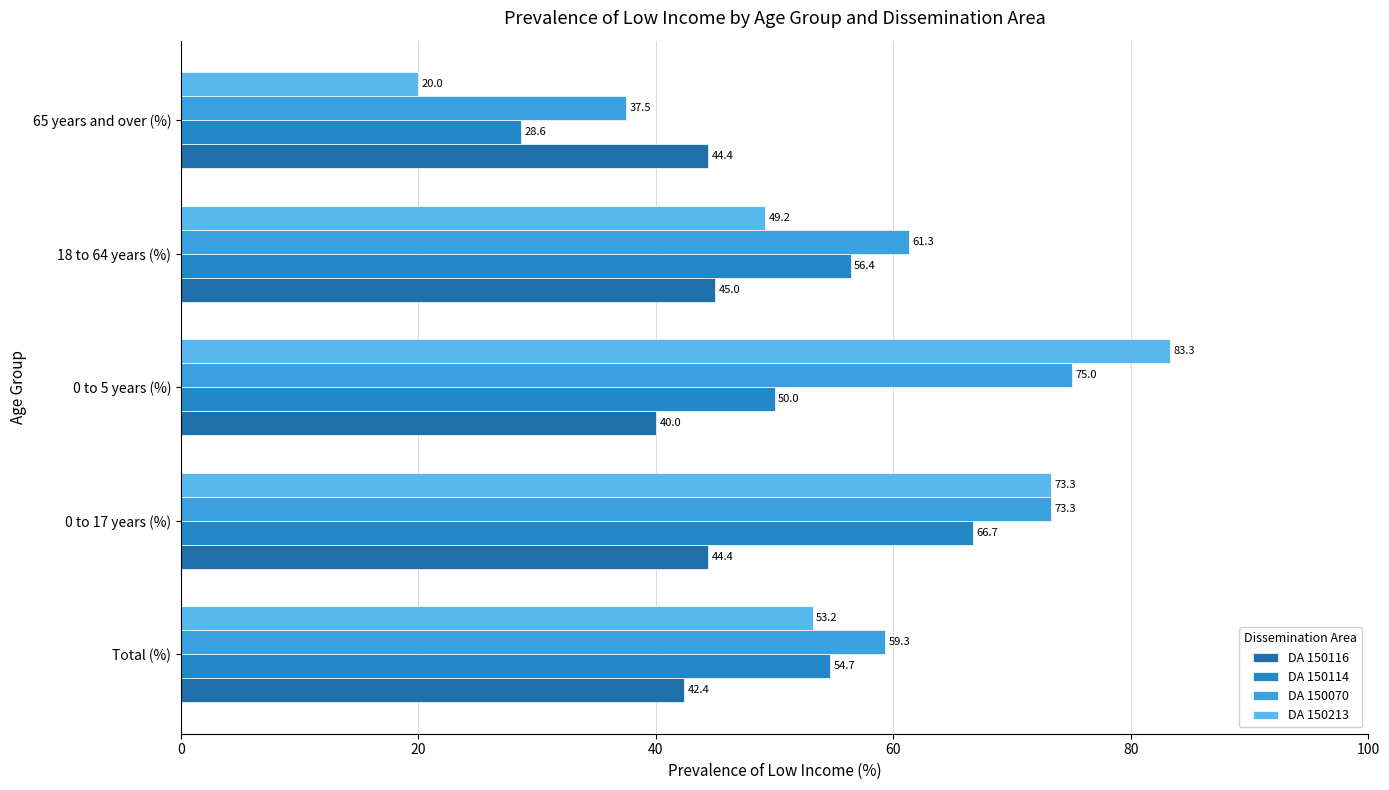

Which series has the widest spread of values?

DA 150213